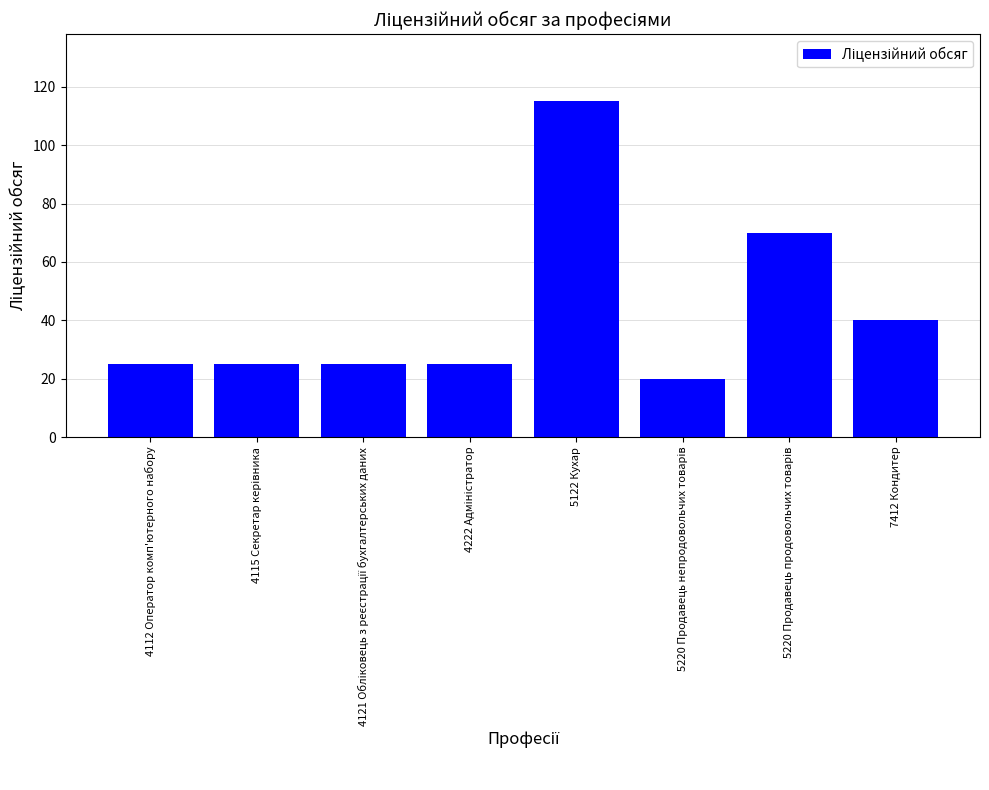

What is the approximate value at 4112 Оператор комп'ютерного набору?

25